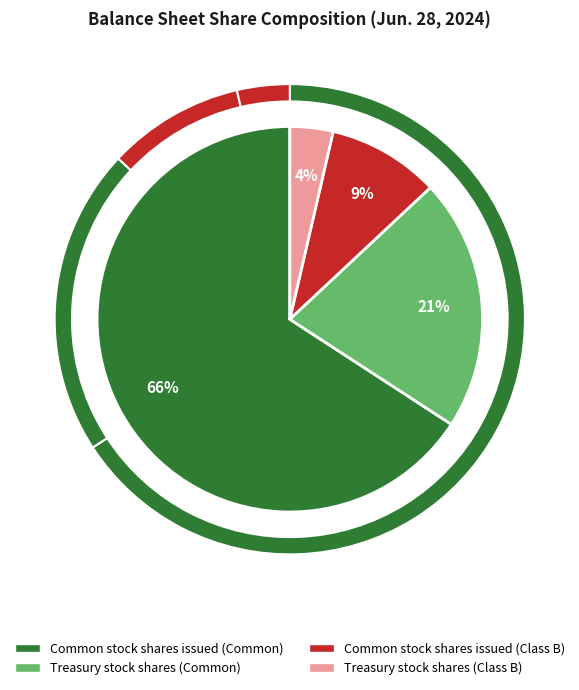

How much of the chart is everything except Common stock shares issued (Class B)?

90.6%